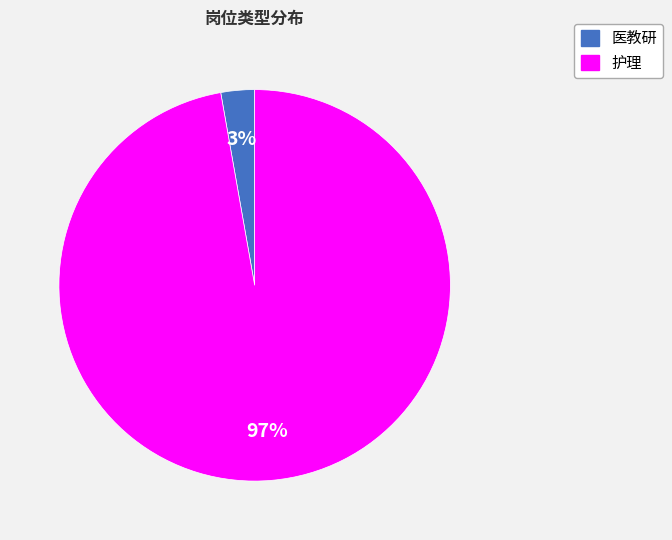

What is the smallest slice in the pie chart?

医教研